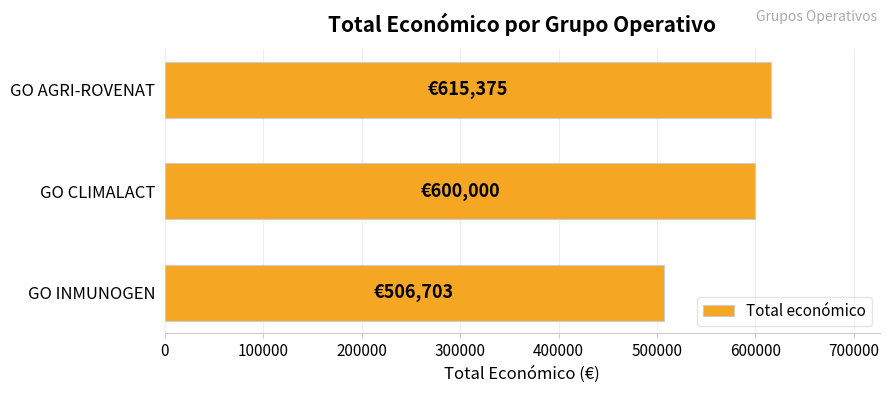

Approximately how many times larger is the value at GO CLIMALACT compared to GO AGRI-ROVENAT?

1.0